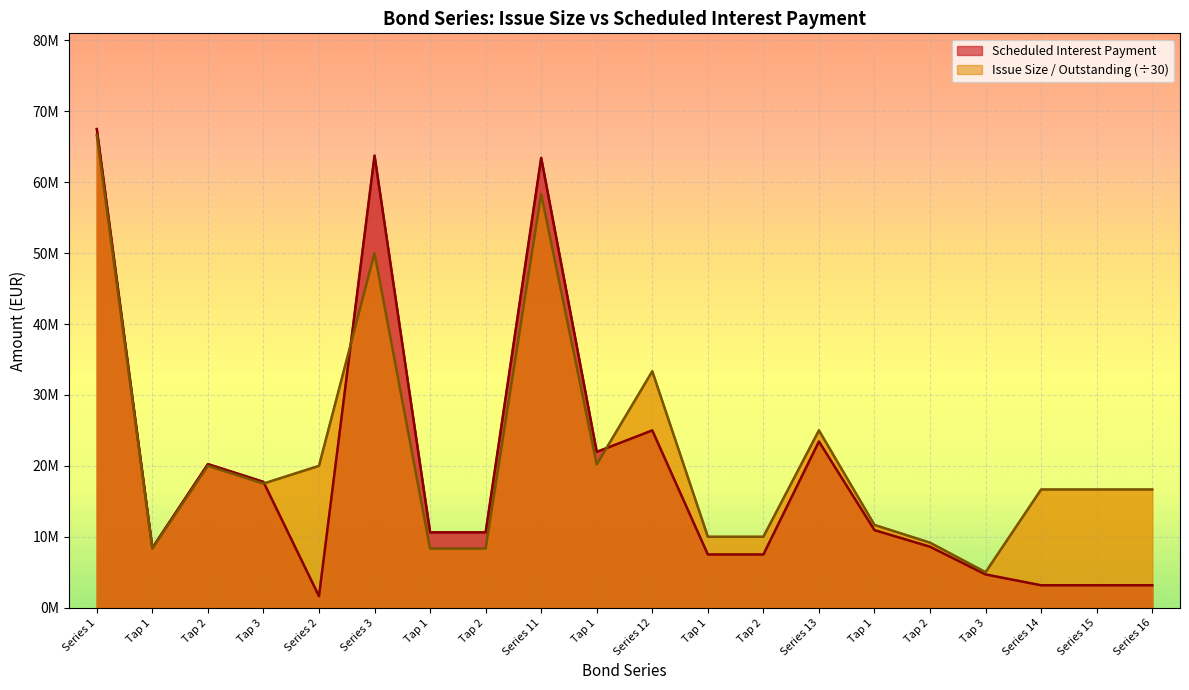

How many values in the Scheduled Interest Payment series exceed 10625000?

9